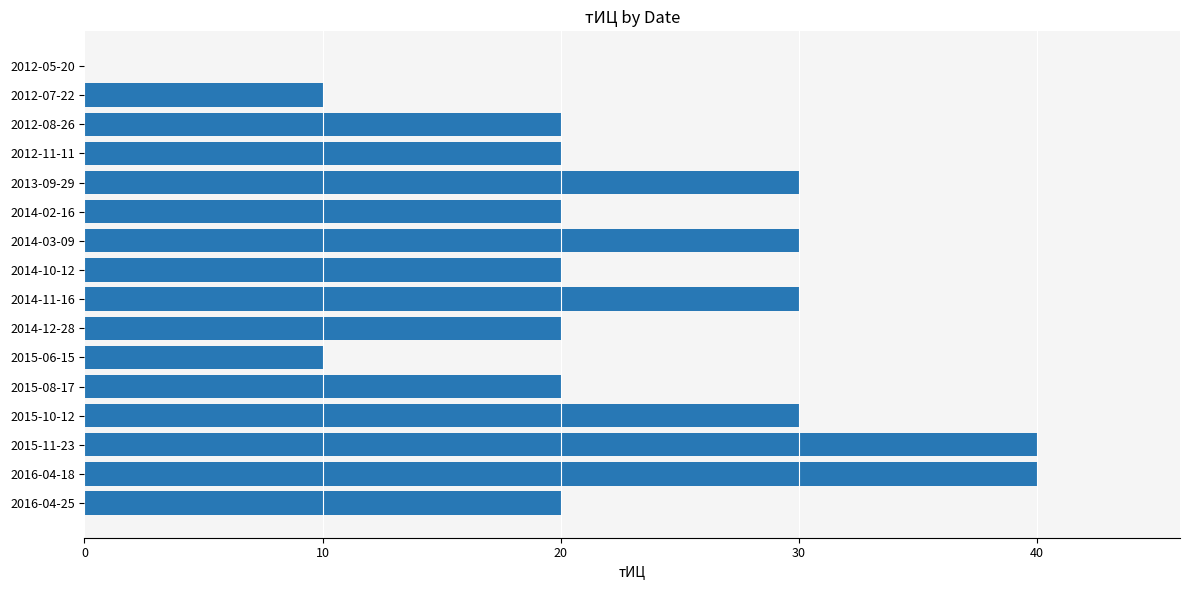

How many series are shown in this chart?

1